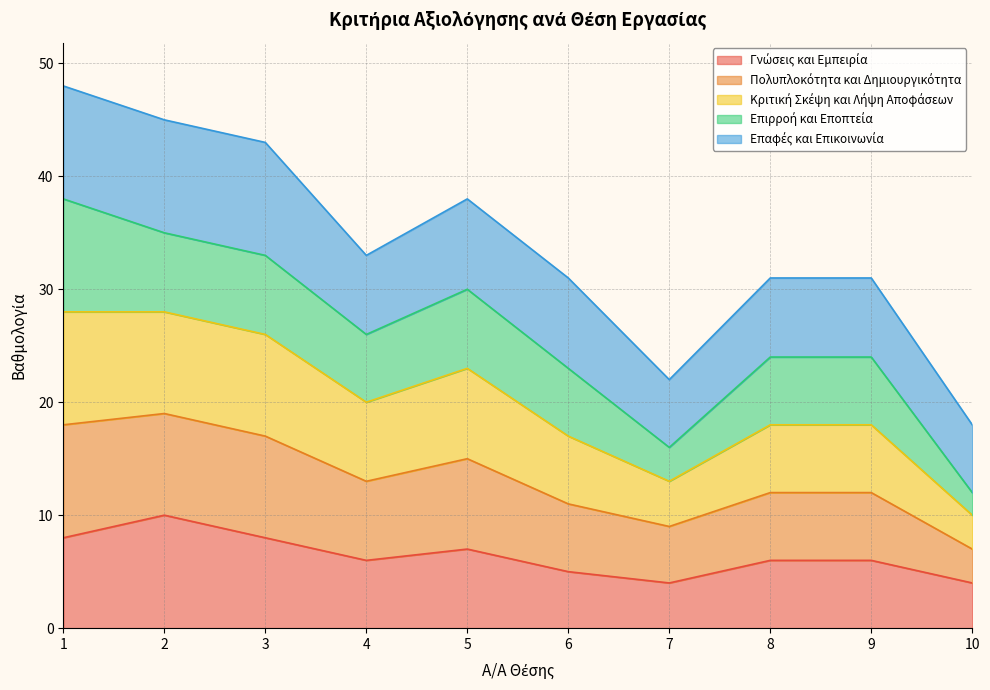

At which category is the sum across all series the highest?

1